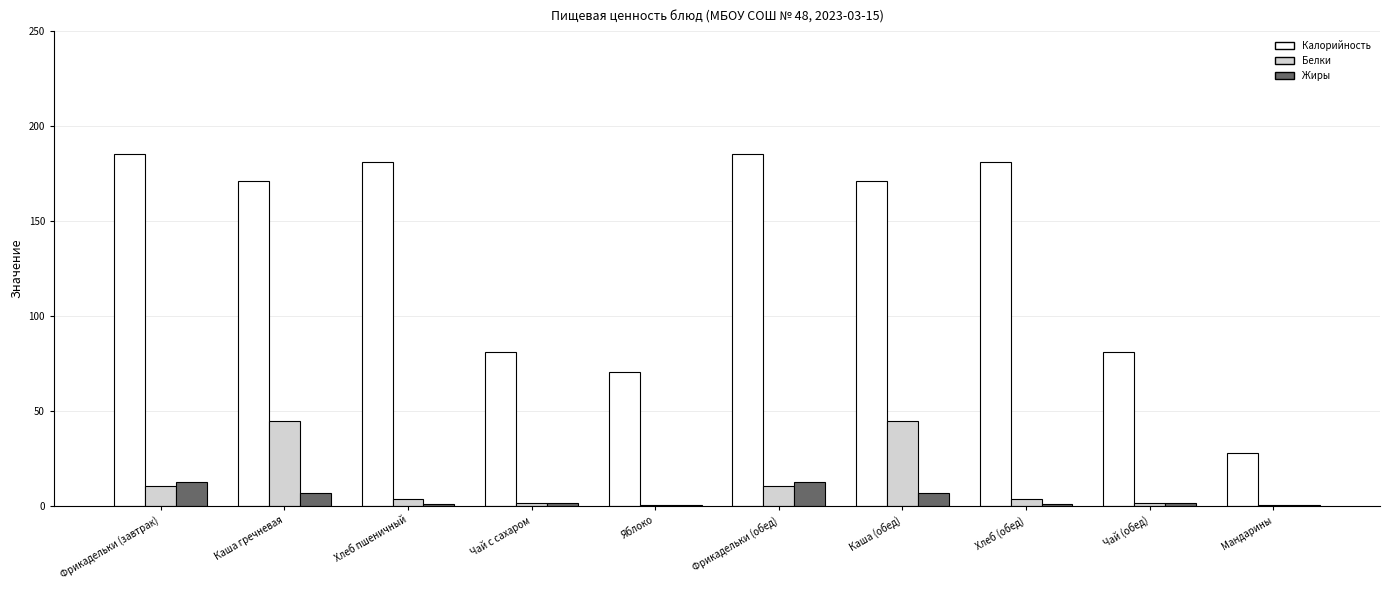

What is the greatest value displayed?

185.5